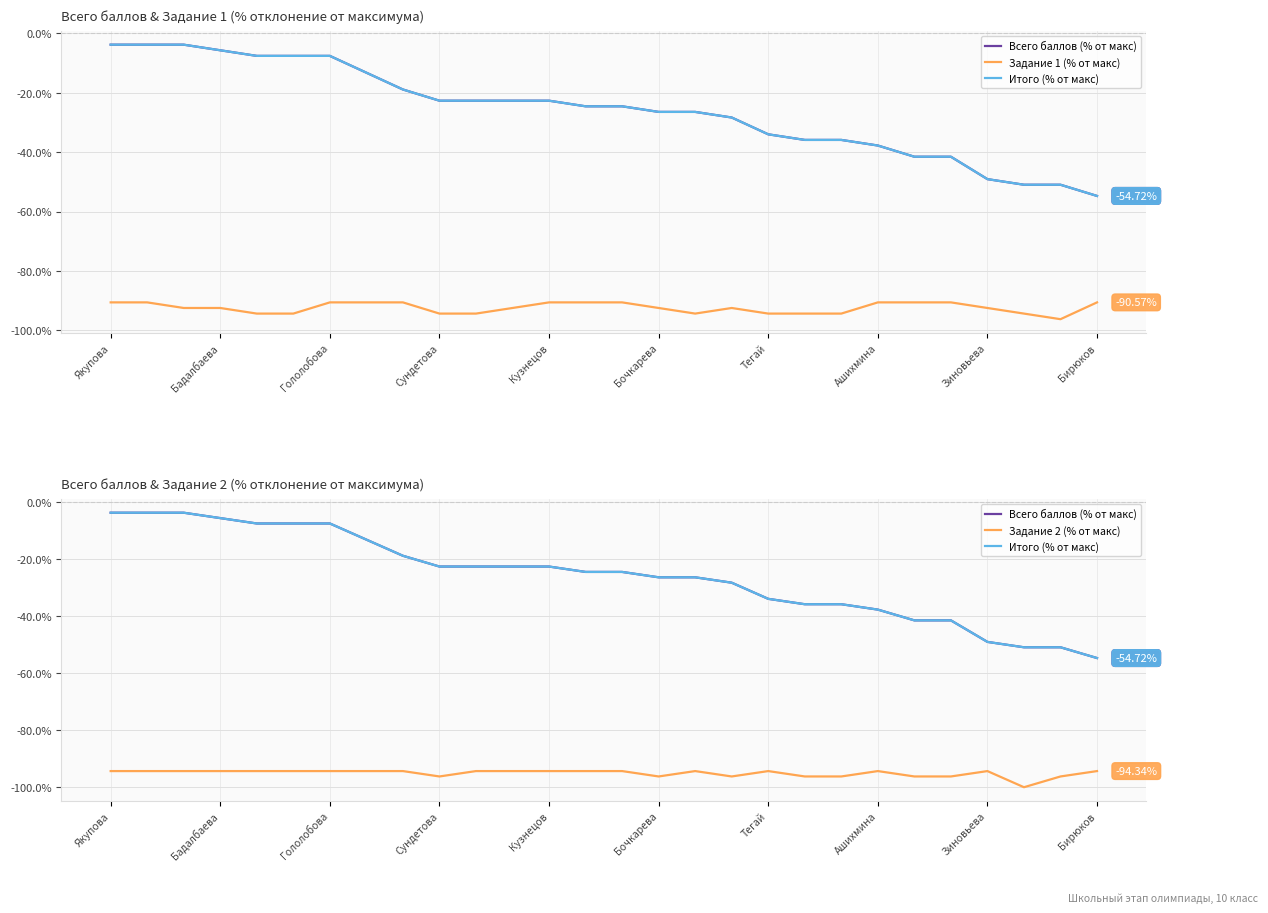

What is the difference between the Задание 1 (% от макс) values at 23 and Гололобова?

1.9